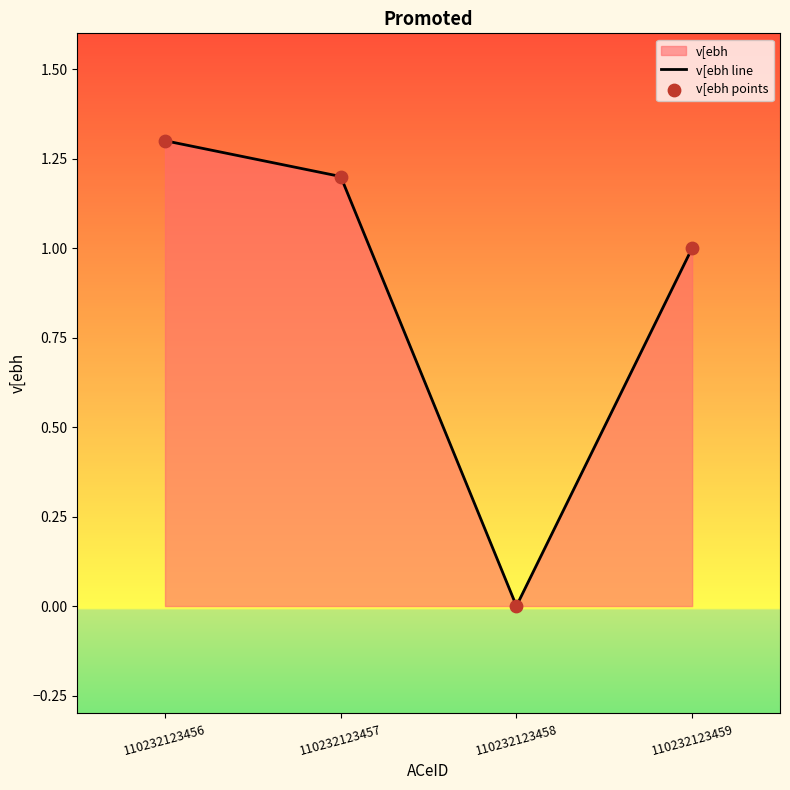

At how many categories does at least one series exceed 1?

2